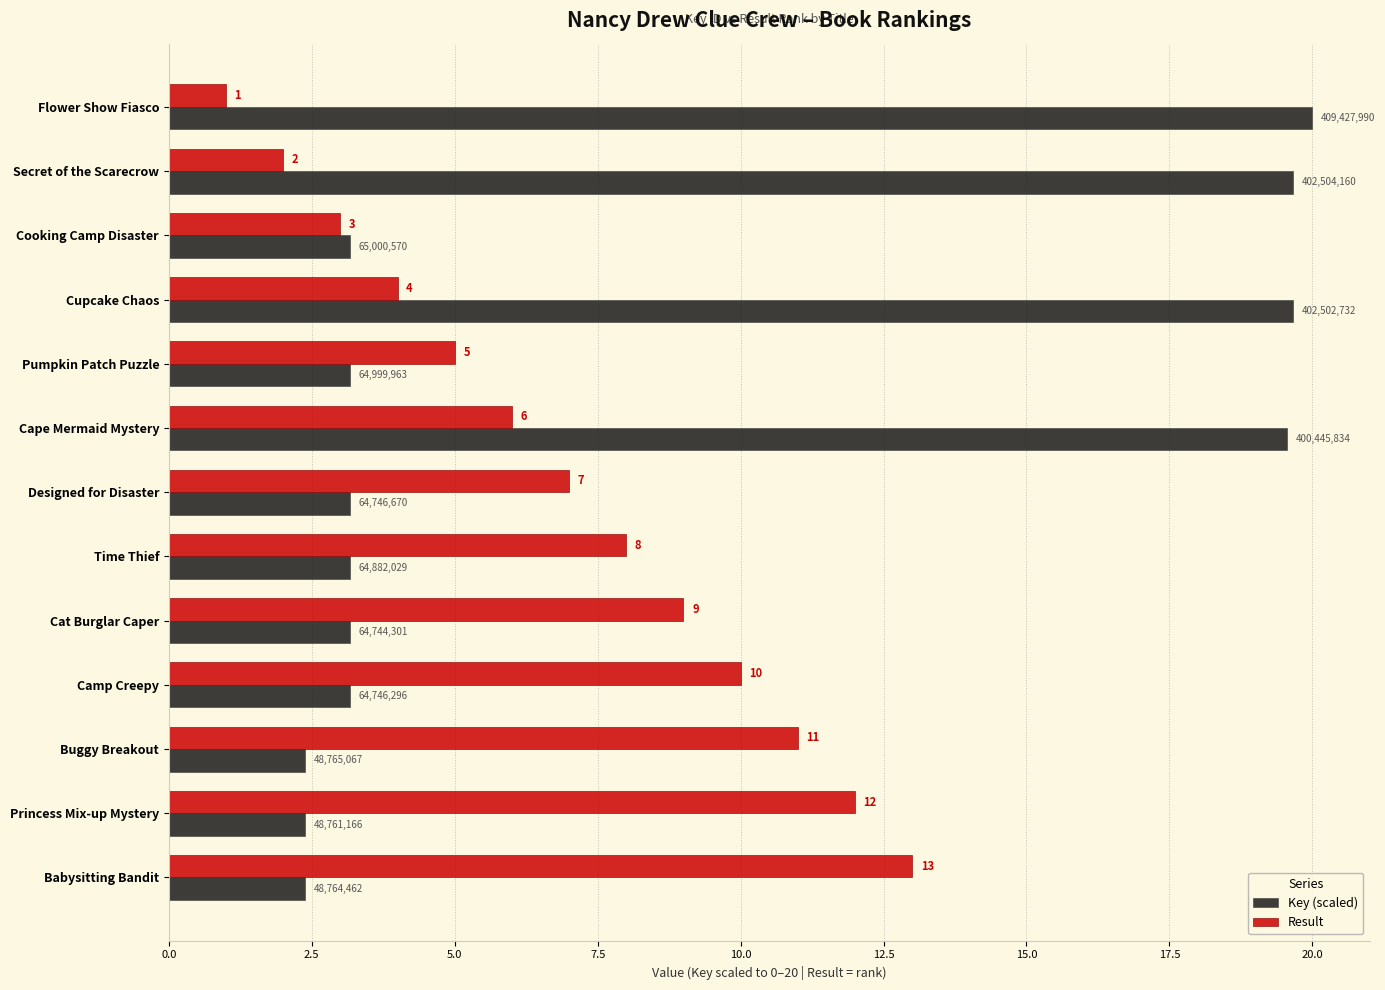

Rank the series by their average value, from highest to lowest.

Key (scaled), Result